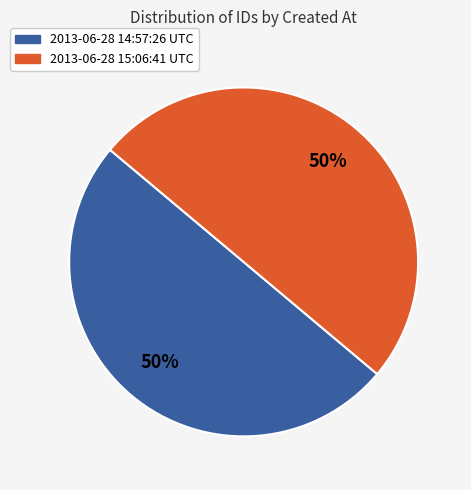

Do 2013-06-28 15:06:41 UTC and 2013-06-28 14:57:26 UTC together represent more than half of the pie?

Yes